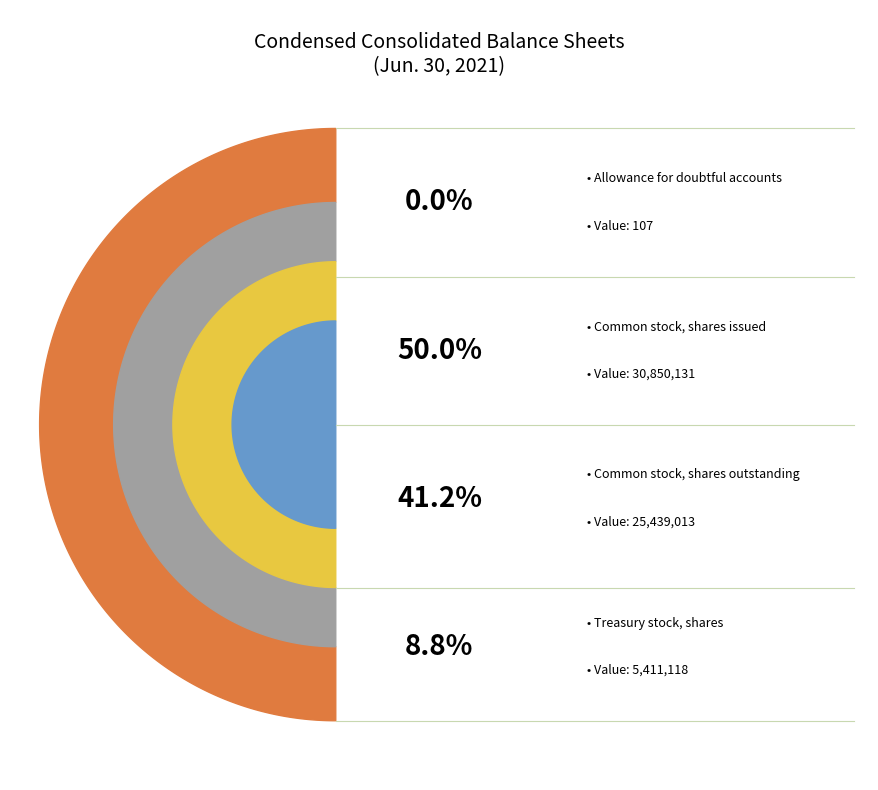

Is Treasury stock, shares the majority of the pie?

No